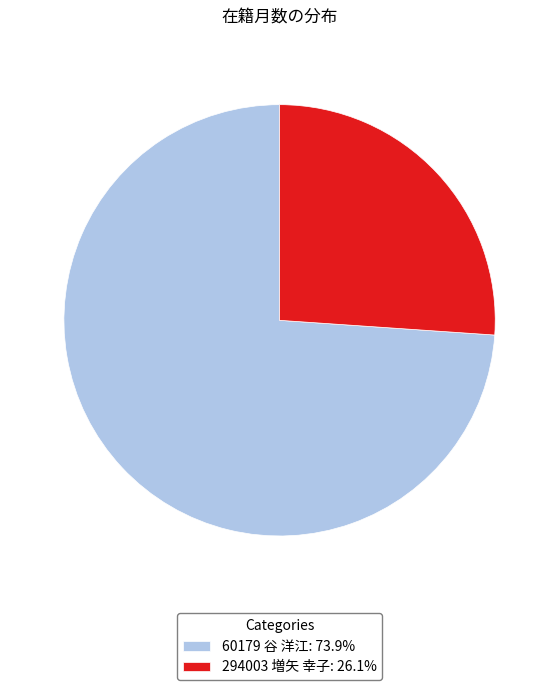

True or false: 294003 増矢 幸子 accounts for 26% of the total.

True